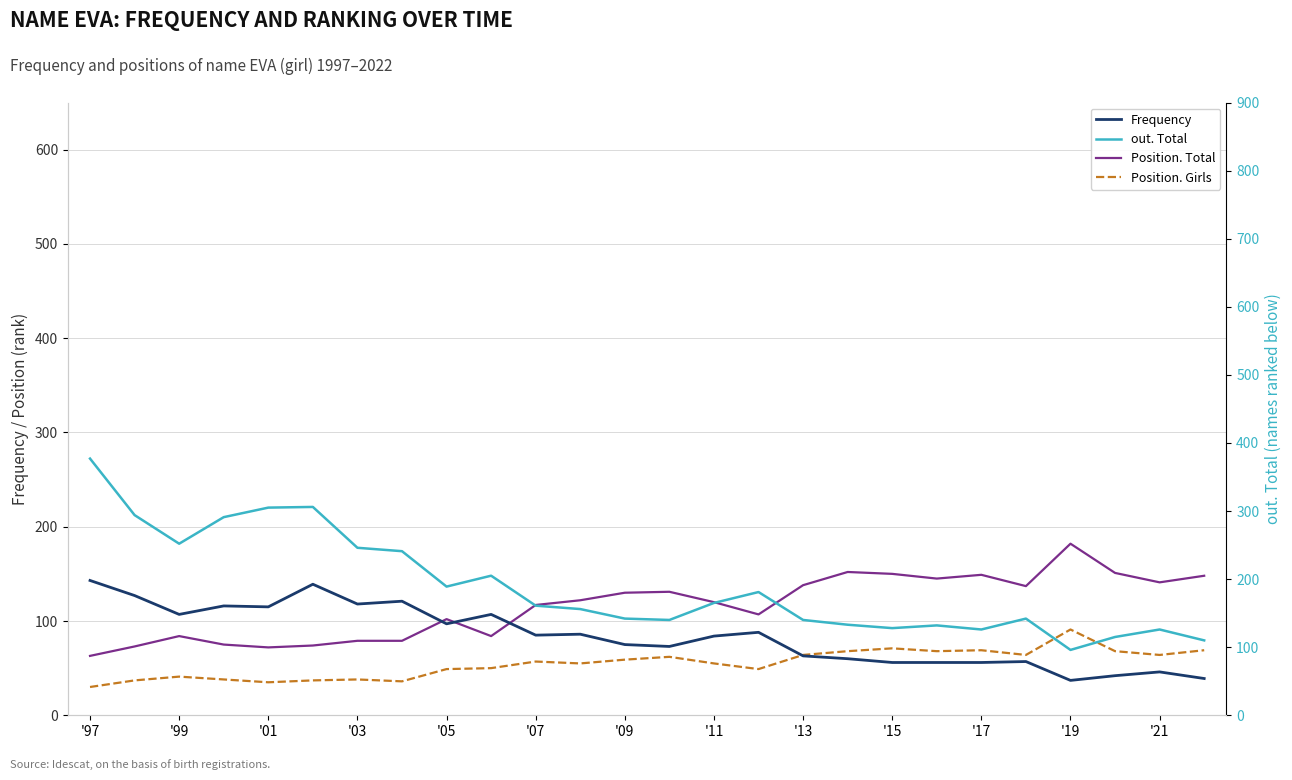

How many interior local peaks does the out. Total series have?

6